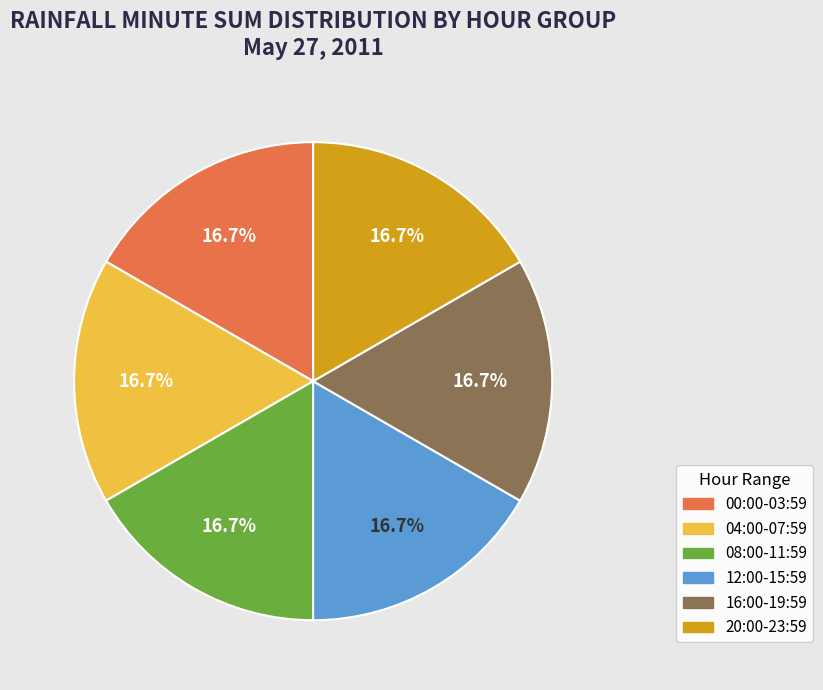

How many slices are in this pie chart?

6